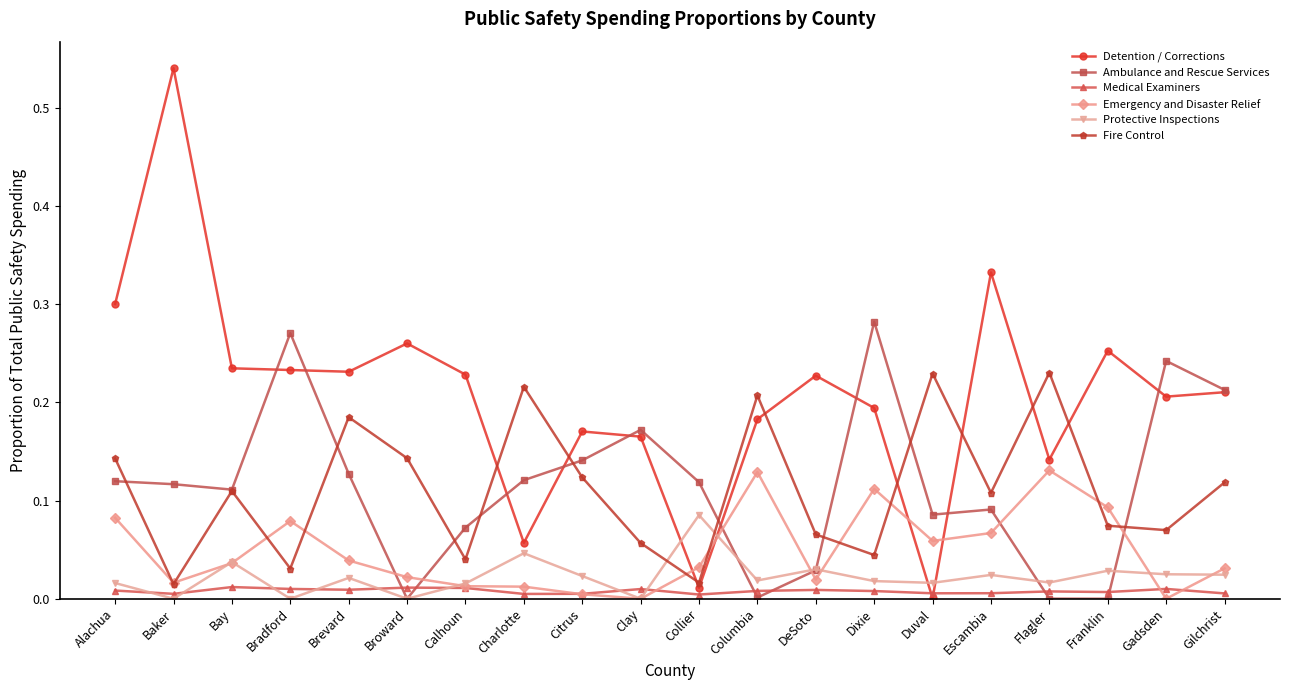

At which category does Ambulance and Rescue Services reach its first local valley?

Bay